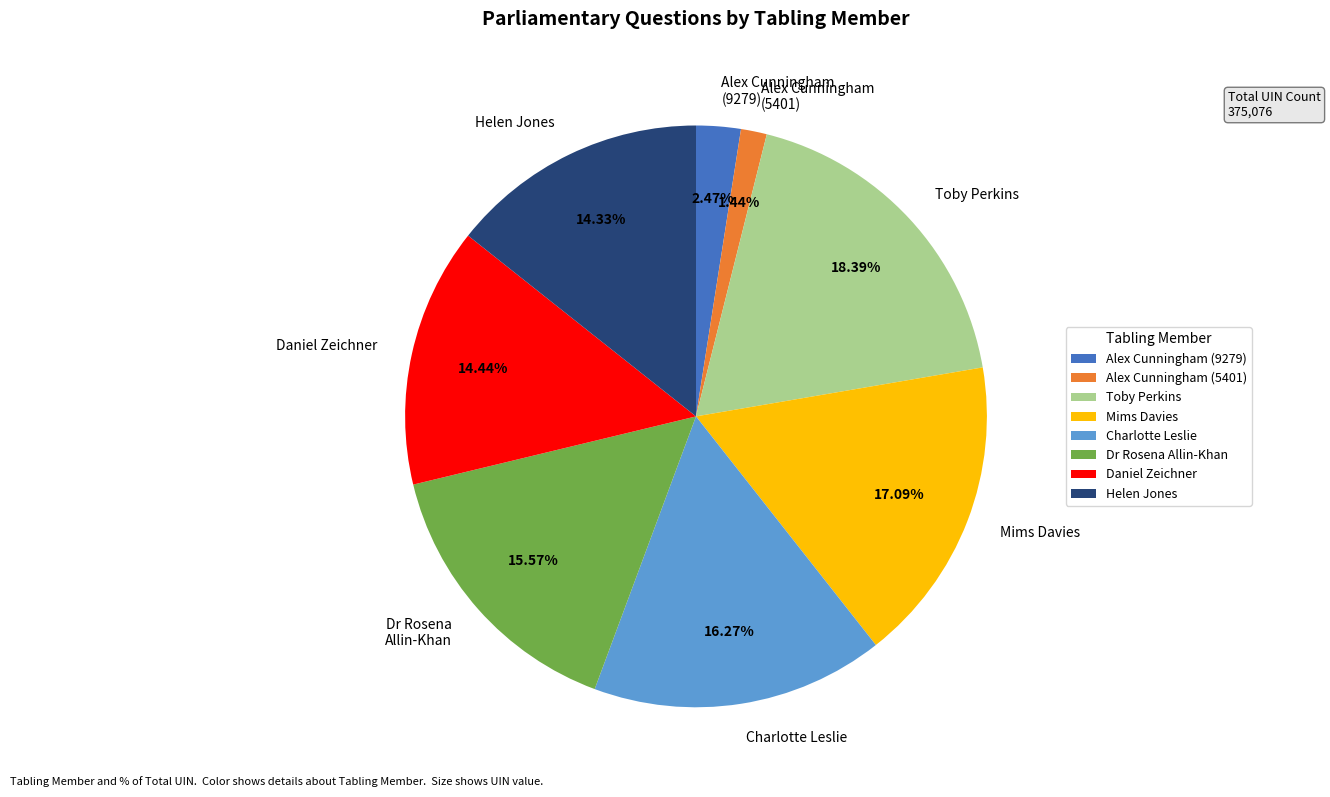

Does Toby Perkins represent more than half of the total?

No